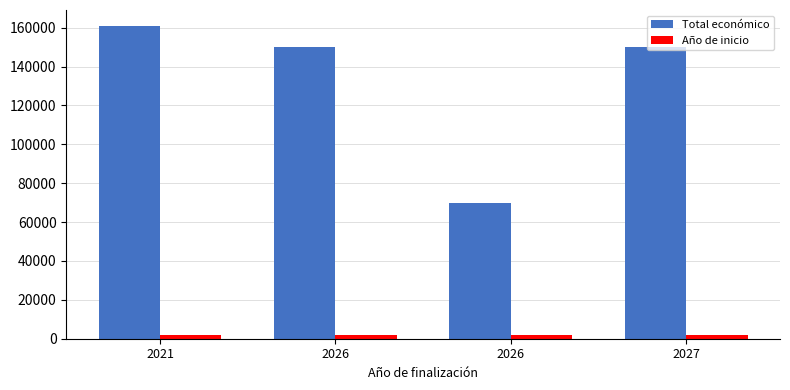

Are the bars horizontal?

No